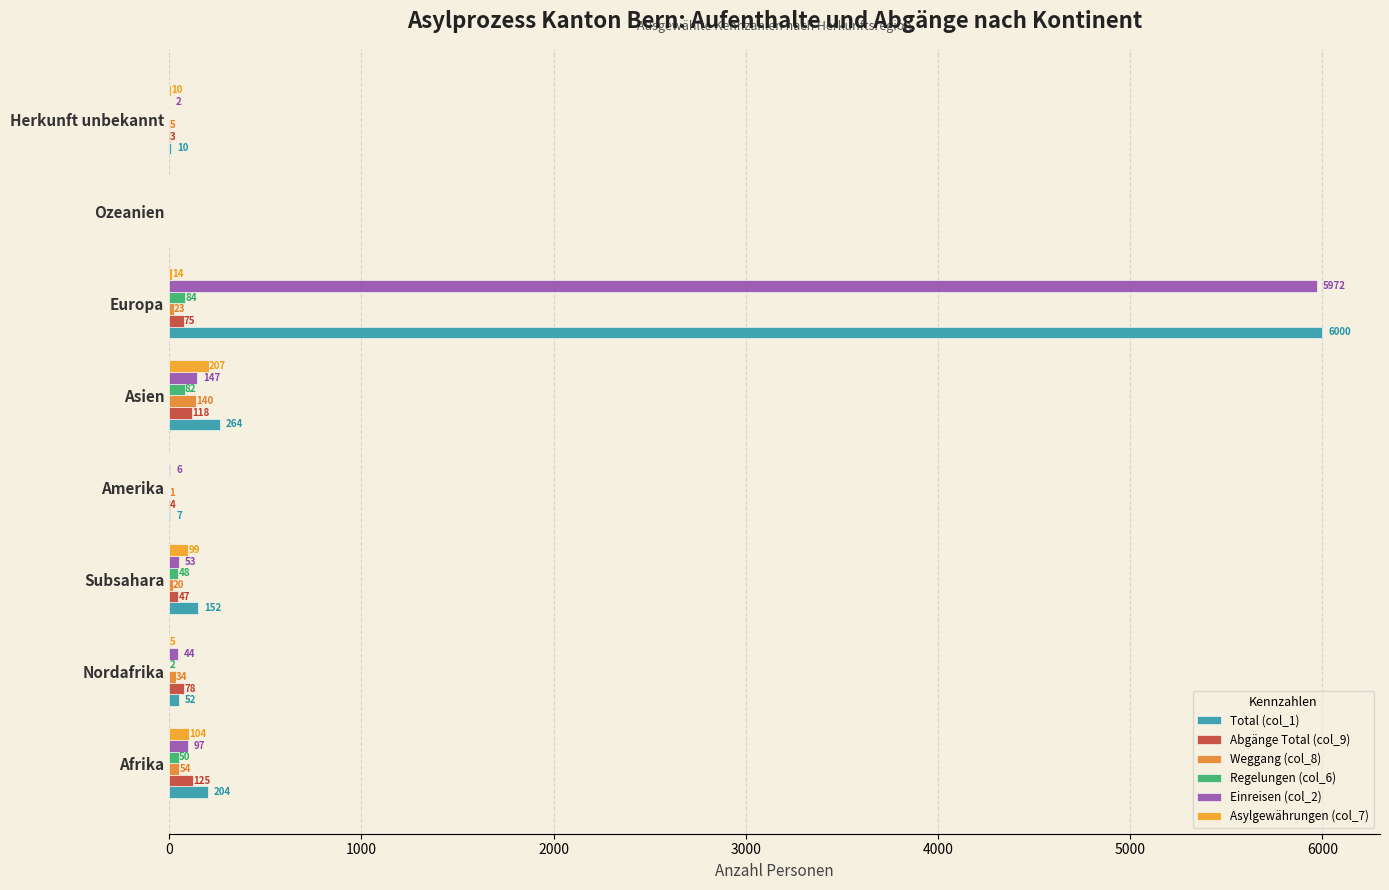

How many categories are shown in the chart?

8